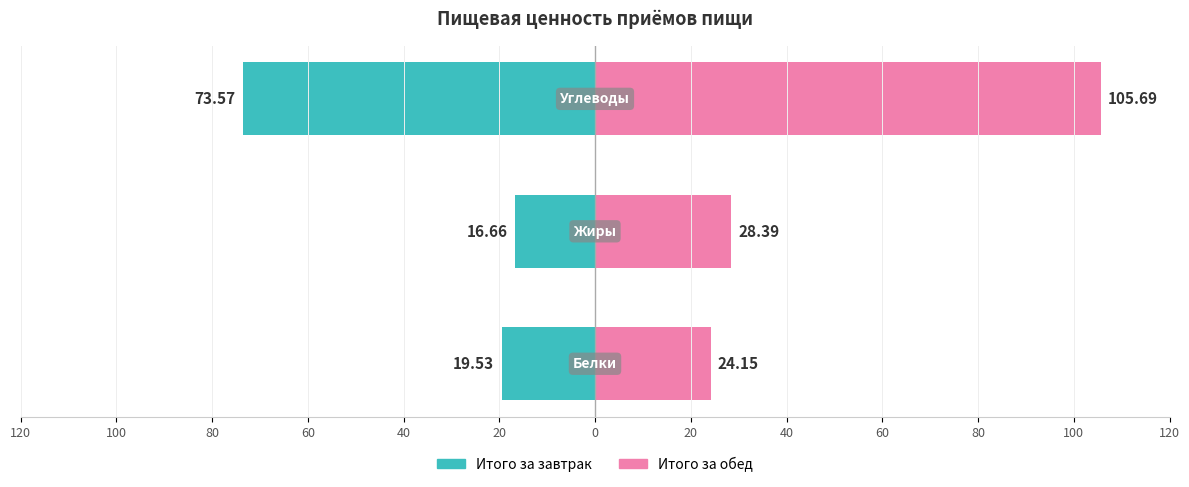

What is the value of the Итого за завтрак bar at the 3rd from the left?

-73.6